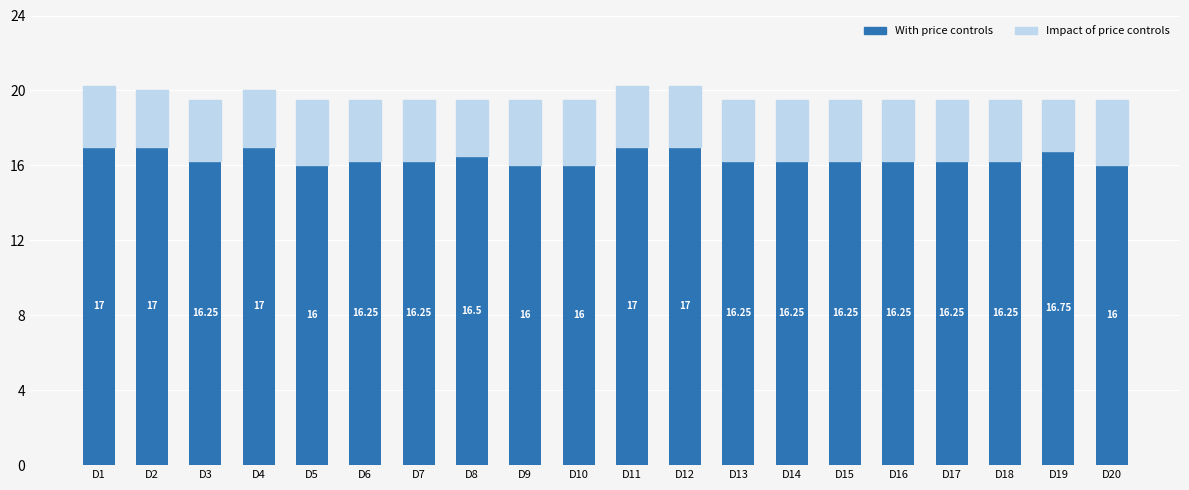

The With price controls series shows 16.0 at D9. True or false?

True